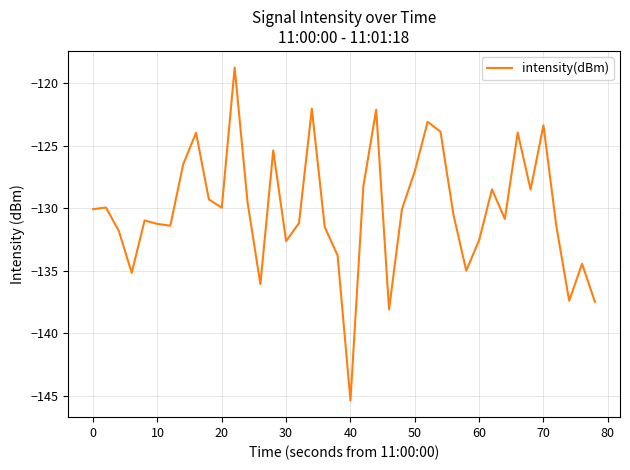

What is the minimum value shown in the chart?

-145.4